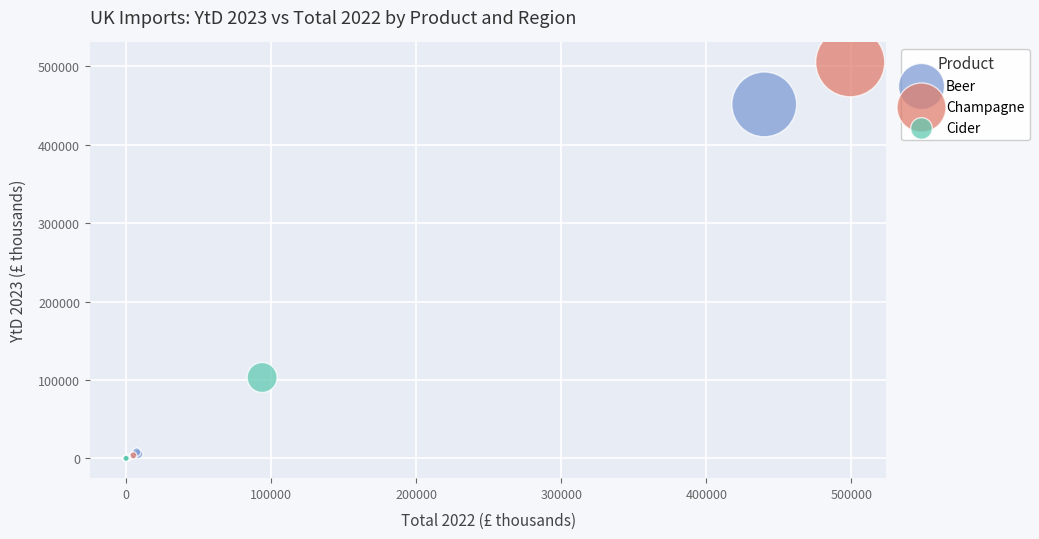

Which series has the widest spread of Y values?

Champagne